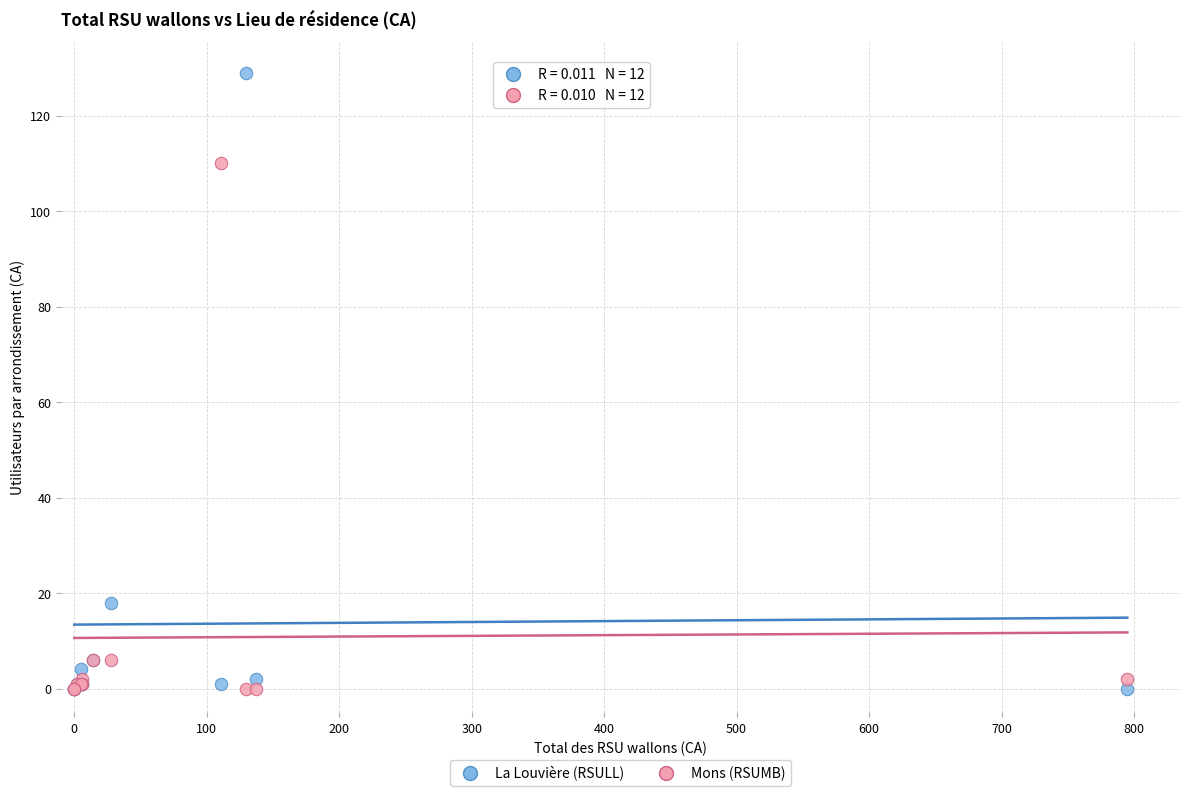

Which series contains the highest Y value?

La Louvière (RSULL)